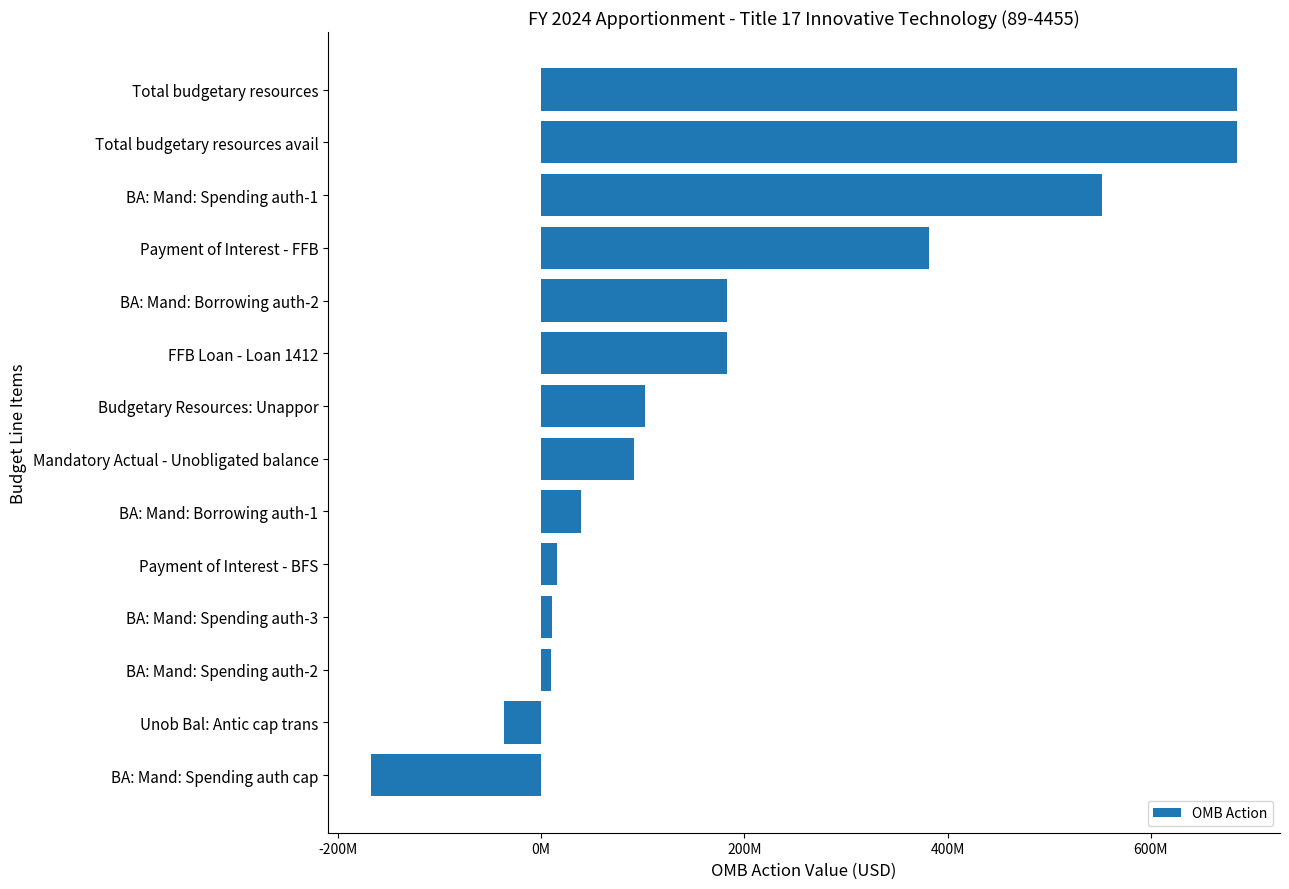

What is the sum of all values?

2737789920